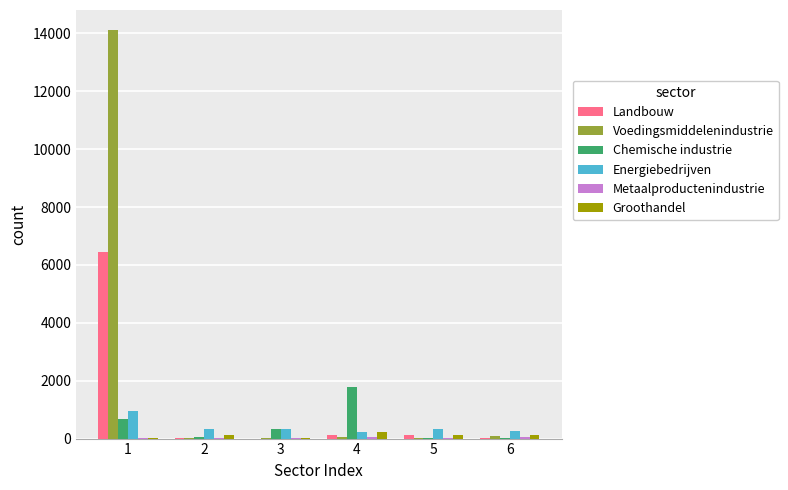

Is the value of Voedingsmiddelenindustrie at 6 greater than the value of Groothandel at 4?

No